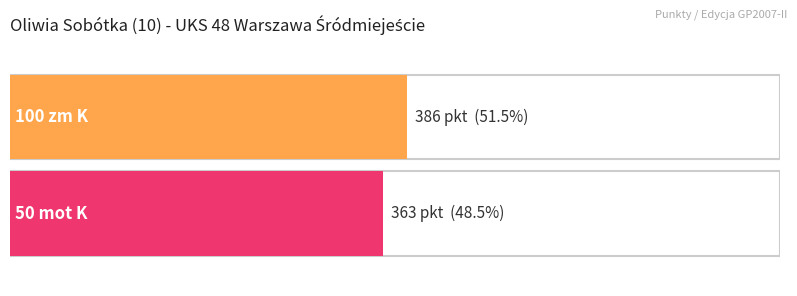

What is the average value?

374